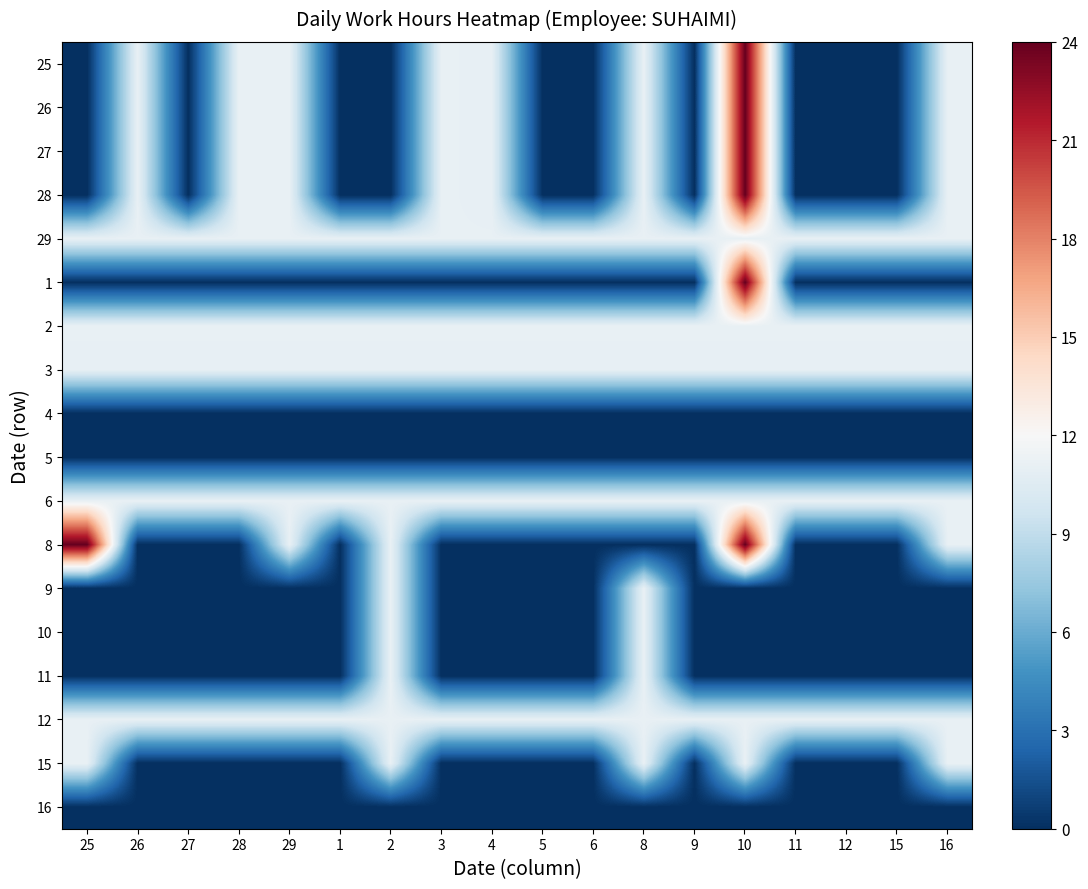

Reading left to right, what are all the values shown in this chart?

25: 25=0.0	26=11.1	27=0.0	28=11.1	29=11.1	1=0.0	2=0.0	3=11.1	4=11.0	5=0.0	6=0.0	8=11.1	9=0.0	10=24.0	11=0.0	12=0.0	15=0.0	16=11.1
26: 25=0.0	26=11.1	27=0.0	28=11.1	29=11.1	1=0.0	2=0.0	3=11.1	4=11.0	5=0.0	6=0.0	8=11.1	9=0.0	10=24.0	11=0.0	12=0.0	15=0.0	16=11.1
27: 25=0.0	26=11.1	27=0.0	28=11.1	29=11.1	1=0.0	2=0.0	3=11.1	4=11.0	5=0.0	6=0.0	8=11.1	9=0.0	10=24.0	11=0.0	12=0.0	15=0.0	16=11.1
28: 25=0.0	26=11.1	27=0.0	28=11.1	29=11.1	1=0.0	2=0.0	3=11.1	4=11.0	5=0.0	6=0.0	8=11.1	9=0.0	10=24.0	11=0.0	12=0.0	15=0.0	16=11.1
29: 25=11.1	26=11.1	27=11.1	28=11.1	29=11.1	1=11.1	2=11.1	3=11.1	4=11.1	5=11.1	6=11.1	8=11.1	9=11.1	10=11.1	11=11.1	12=11.1	15=11.1	16=11.1
1: 25=0.0	26=0.0	27=0.0	28=0.0	29=0.0	1=0.0	2=0.0	3=0.0	4=0.0	5=0.0	6=0.0	8=0.0	9=0.0	10=24.0	11=0.0	12=0.0	15=0.0	16=0.0
2: 25=11.1	26=11.1	27=11.1	28=11.1	29=11.1	1=11.1	2=11.1	3=11.1	4=11.1	5=11.1	6=11.1	8=11.1	9=11.1	10=11.1	11=11.1	12=11.1	15=11.1	16=11.1
3: 25=11.0	26=11.0	27=11.0	28=11.0	29=11.0	1=11.0	2=11.0	3=11.0	4=11.0	5=11.0	6=11.0	8=11.0	9=11.0	10=11.0	11=11.0	12=11.0	15=11.0	16=11.0
4: 25=0.0	26=0.0	27=0.0	28=0.0	29=0.0	1=0.0	2=0.0	3=0.0	4=0.0	5=0.0	6=0.0	8=0.0	9=0.0	10=0.0	11=0.0	12=0.0	15=0.0	16=0.0
5: 25=0.0	26=0.0	27=0.0	28=0.0	29=0.0	1=0.0	2=0.0	3=0.0	4=0.0	5=0.0	6=0.0	8=0.0	9=0.0	10=0.0	11=0.0	12=0.0	15=0.0	16=0.0
6: 25=11.1	26=11.1	27=11.1	28=11.1	29=11.1	1=11.1	2=11.1	3=11.1	4=11.1	5=11.1	6=11.1	8=11.1	9=11.1	10=11.1	11=11.1	12=11.1	15=11.1	16=11.1
8: 25=24.0	26=0.0	27=0.0	28=0.0	29=11.1	1=0.0	2=11.1	3=0.0	4=0.0	5=0.0	6=0.0	8=0.0	9=0.0	10=24.0	11=0.0	12=0.0	15=0.0	16=11.1
9: 25=0.0	26=0.0	27=0.0	28=0.0	29=0.0	1=0.0	2=11.1	3=0.0	4=0.0	5=0.0	6=0.0	8=11.1	9=0.0	10=0.0	11=0.0	12=0.0	15=0.0	16=0.0
10: 25=0.0	26=0.0	27=0.0	28=0.0	29=0.0	1=0.0	2=11.1	3=0.0	4=0.0	5=0.0	6=0.0	8=11.1	9=0.0	10=0.0	11=0.0	12=0.0	15=0.0	16=0.0
11: 25=0.0	26=0.0	27=0.0	28=0.0	29=0.0	1=0.0	2=11.1	3=0.0	4=0.0	5=0.0	6=0.0	8=11.1	9=0.0	10=0.0	11=0.0	12=0.0	15=0.0	16=0.0
12: 25=11.1	26=11.1	27=11.1	28=11.1	29=11.1	1=11.1	2=11.1	3=11.1	4=11.1	5=11.1	6=11.1	8=11.1	9=11.1	10=11.1	11=11.1	12=11.1	15=11.1	16=11.1
15: 25=11.1	26=0.0	27=0.0	28=0.0	29=0.0	1=0.0	2=11.1	3=0.0	4=0.0	5=0.0	6=0.0	8=11.1	9=0.0	10=11.1	11=0.0	12=0.0	15=0.0	16=11.1
16: 25=0.0	26=0.0	27=0.0	28=0.0	29=0.0	1=0.0	2=0.0	3=0.0	4=0.0	5=0.0	6=0.0	8=0.0	9=0.0	10=0.0	11=0.0	12=0.0	15=0.0	16=0.0